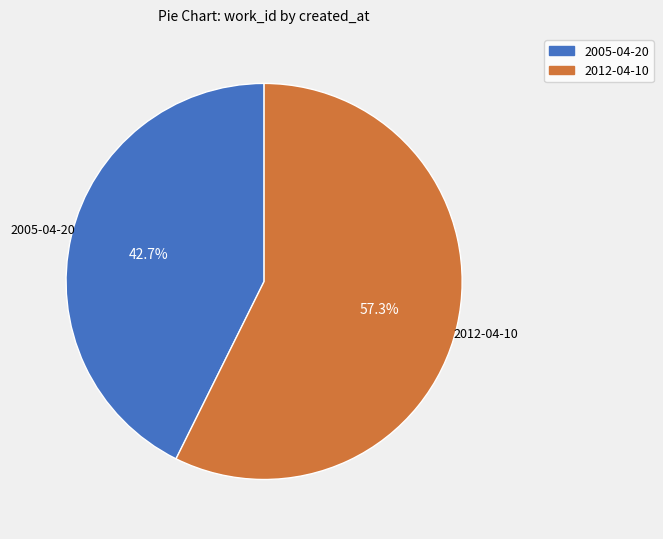

Which slice represents more than half of the pie?

2012-04-10